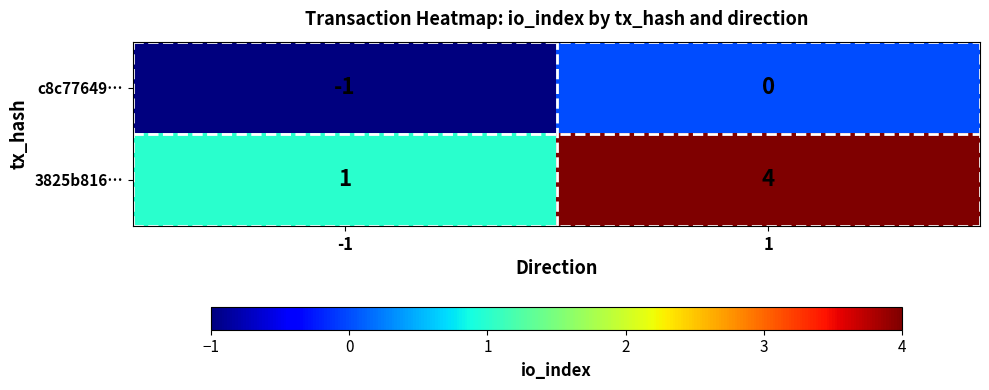

Count the number of categories in the chart.

2